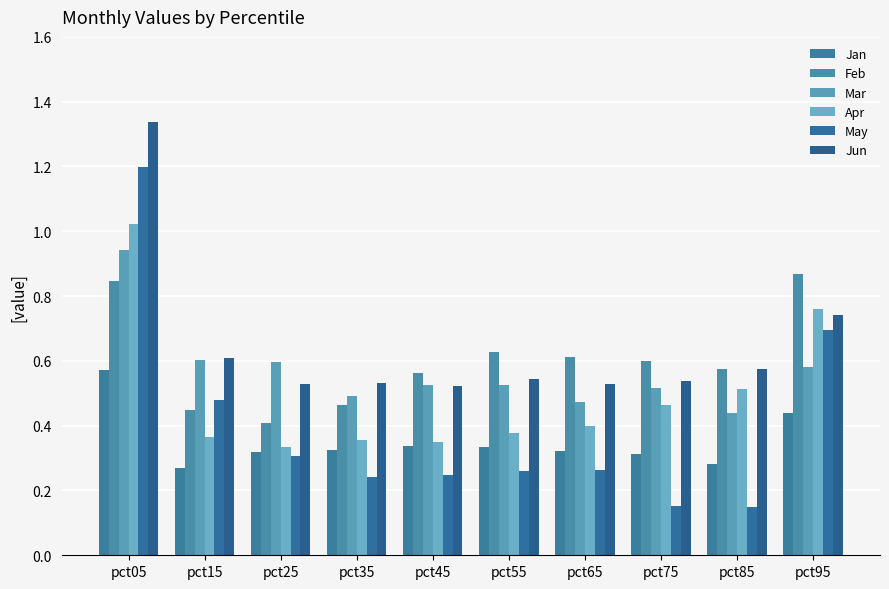

Does the chart contain stacked bars?

No